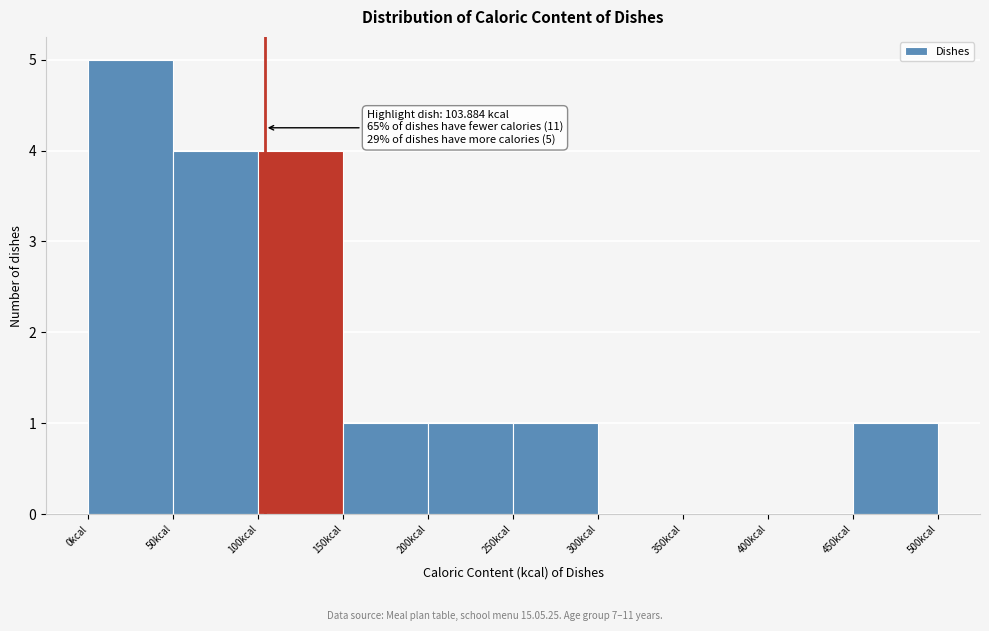

Which range on the x-axis has the tallest bar?

0 to 50